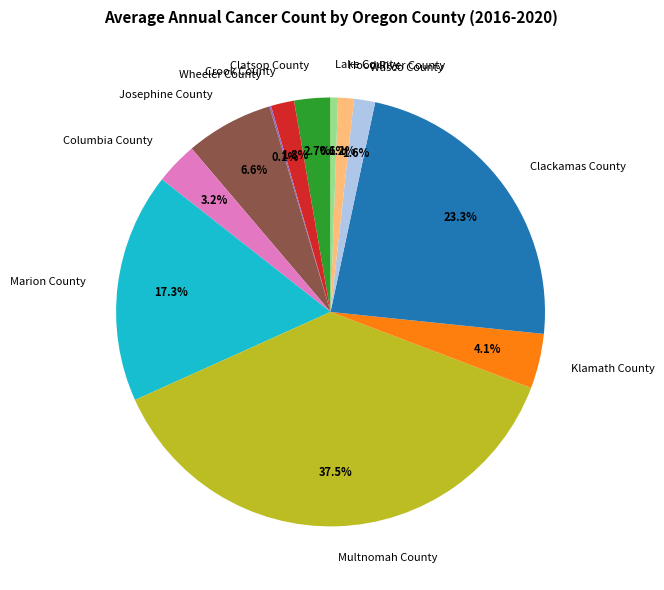

To the nearest percent, what portion does Hood River County represent?

1%